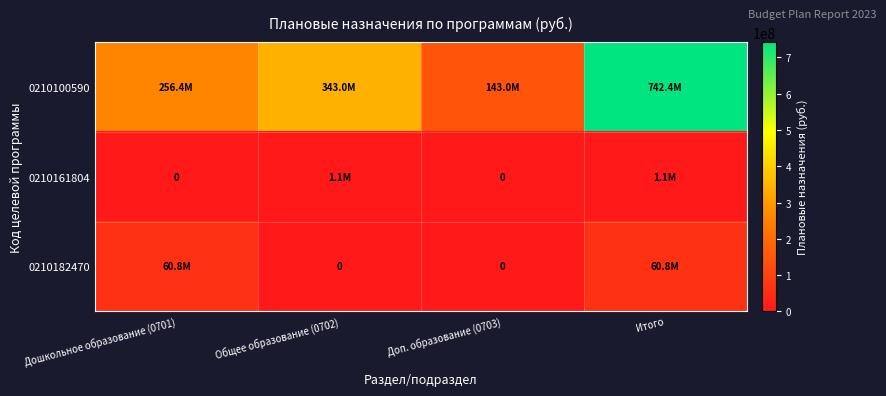

At which category is the sum across all series the highest?

Итого